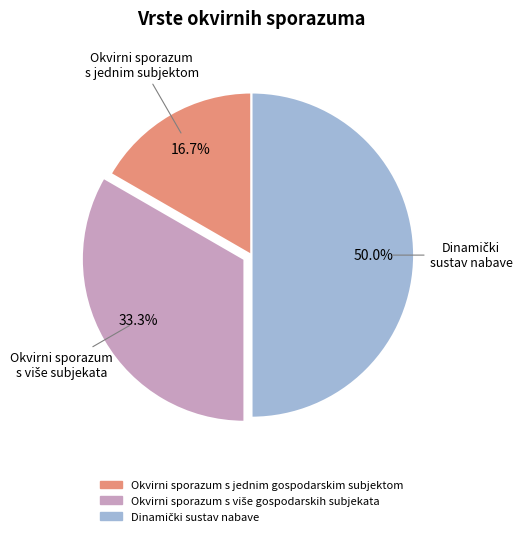

Which slice is the smallest?

Okvirni sporazum s jednim gospodarskim subjektom